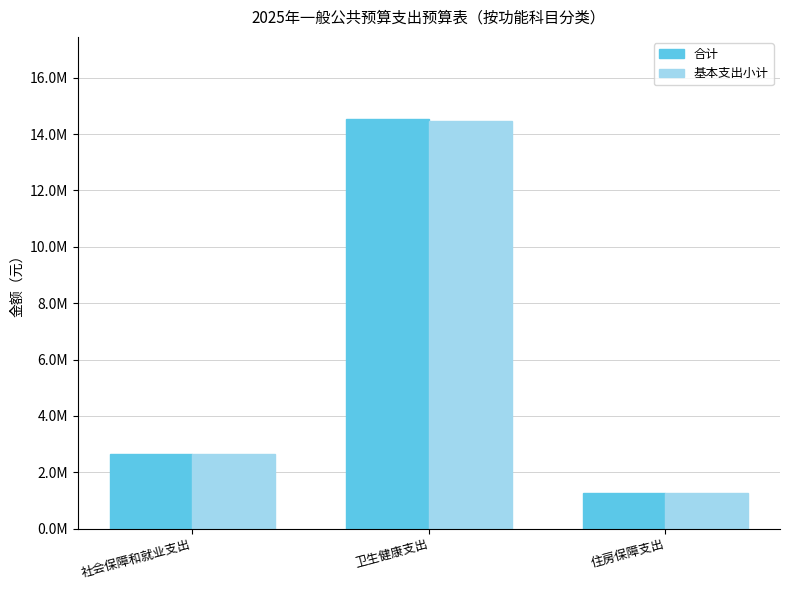

What is the sum of the 基本支出小计 values at 社会保障和就业支出 and 住房保障支出?

3890021.4